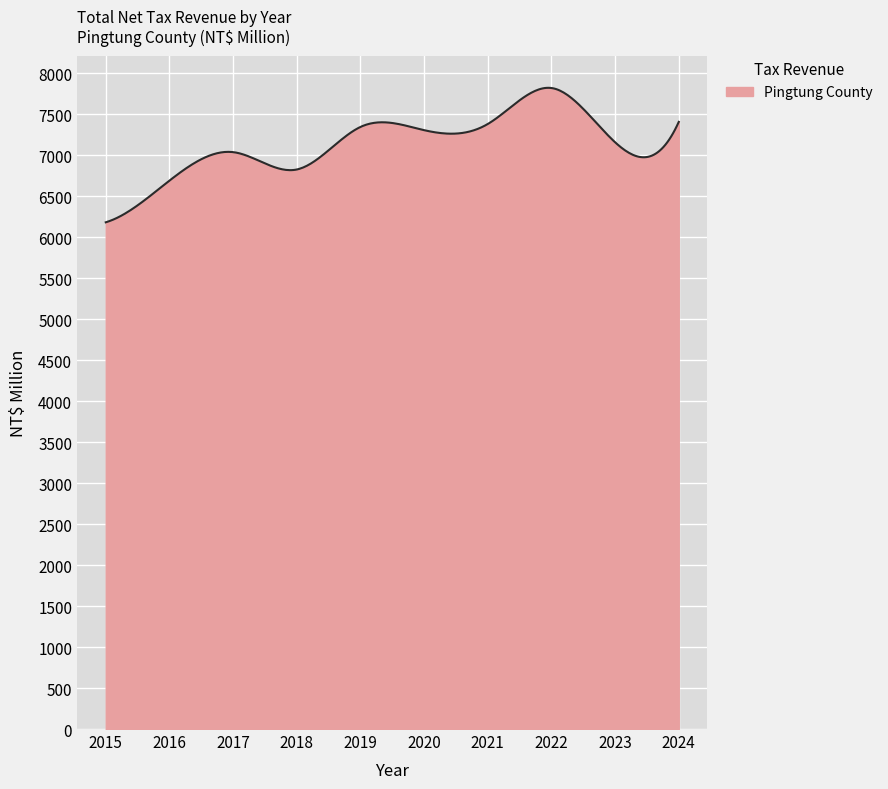

What is the greatest value displayed?

7821.5